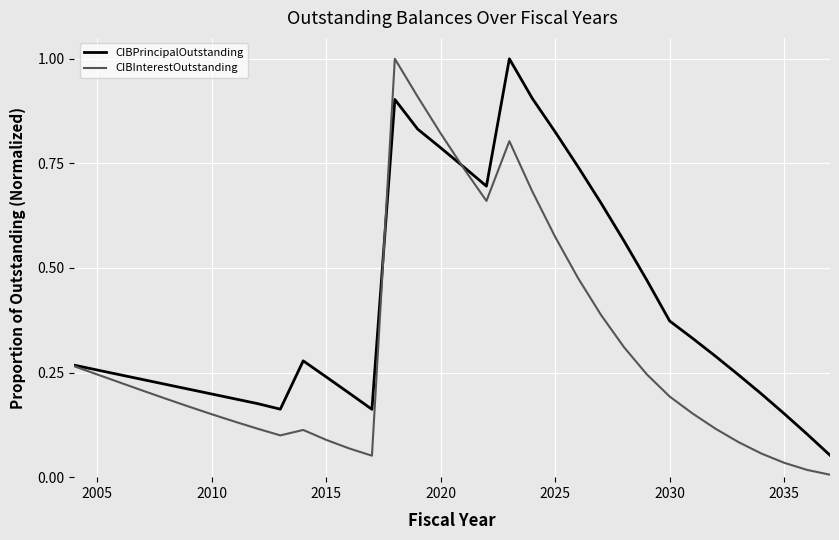

True or false: CIBPrincipalOutstanding and CIBInterestOutstanding cross at least once.

True